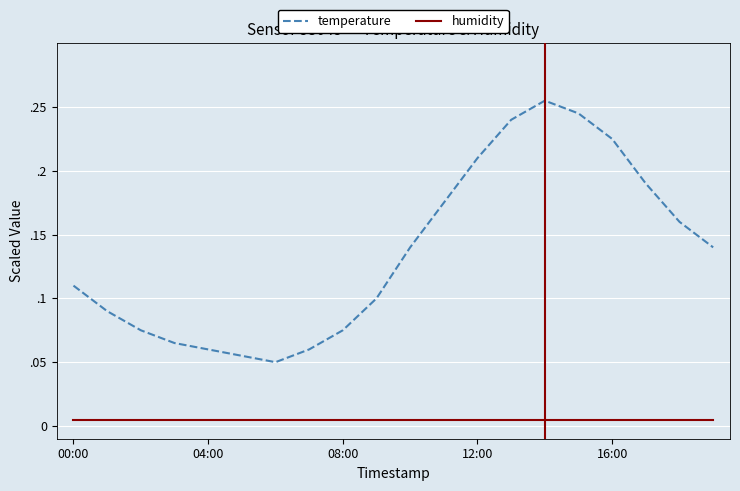

What are all the series names shown in the legend?

temperature, humidity